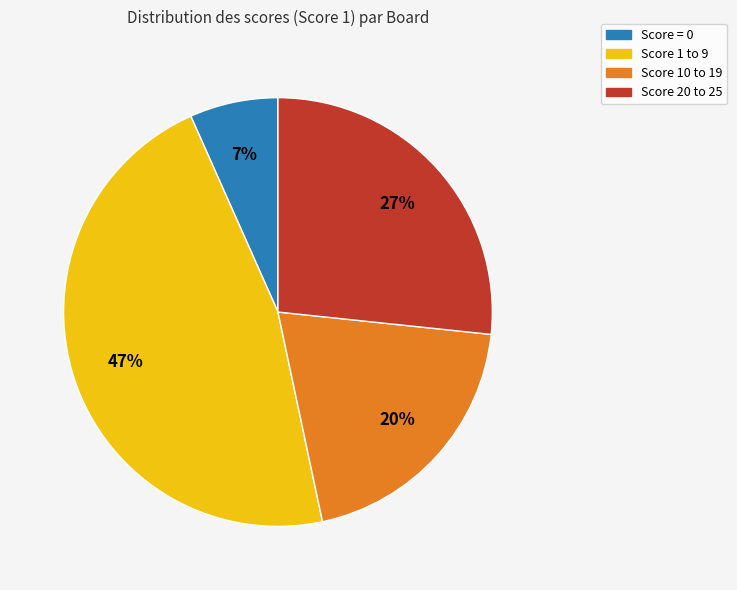

How many segments does this pie chart have?

4